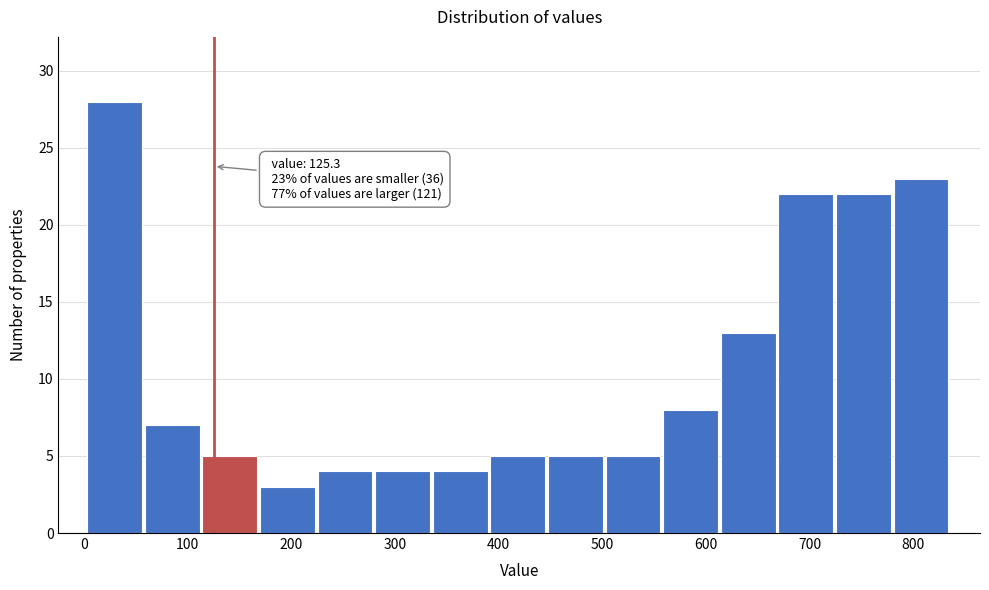

Over which range of the x-axis is the bar tallest?

0 to 60